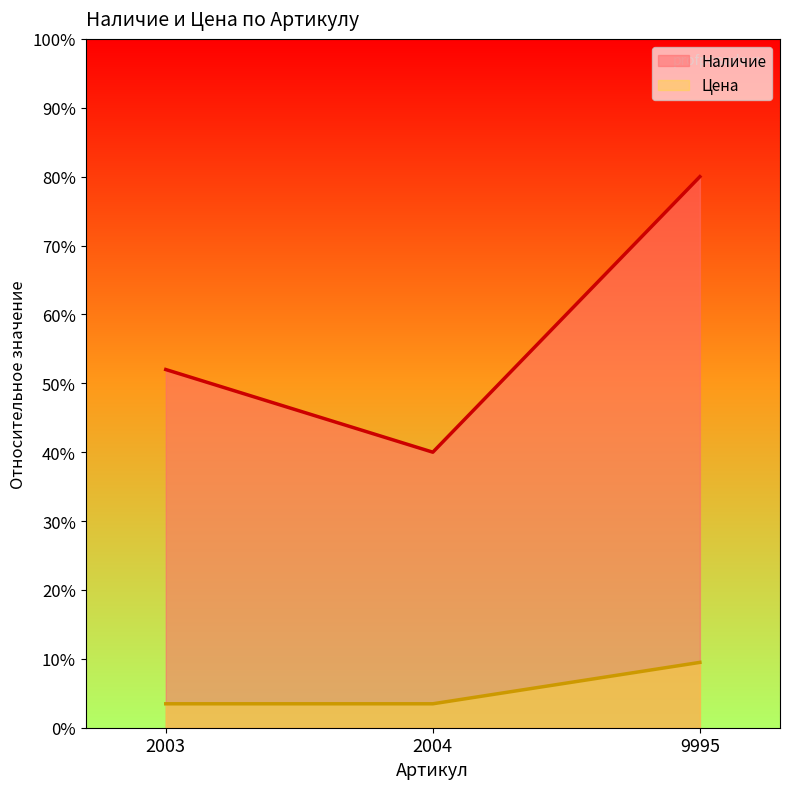

At 2004, list the series in order from smallest to largest.

Цена, Наличие